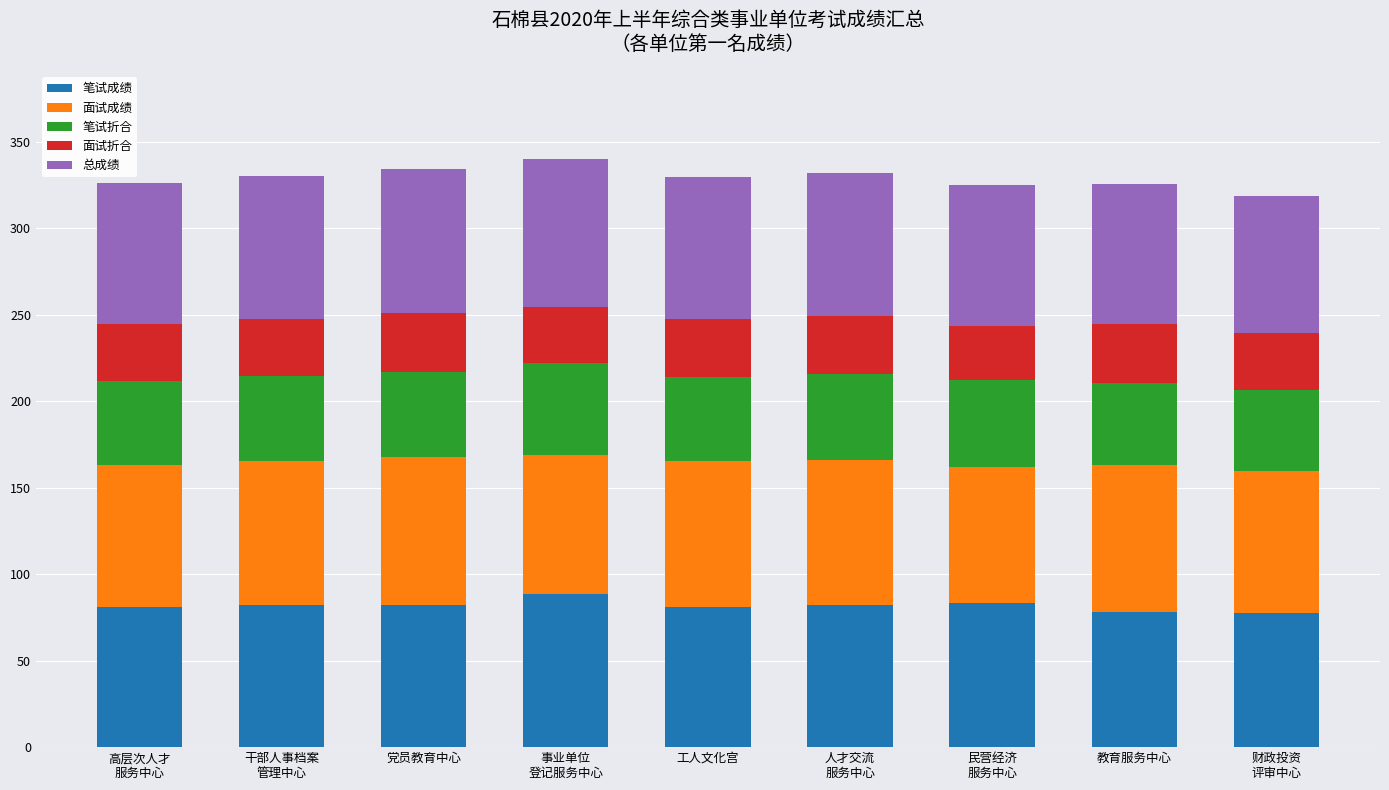

What is the maximum value for 笔试成绩?

88.8